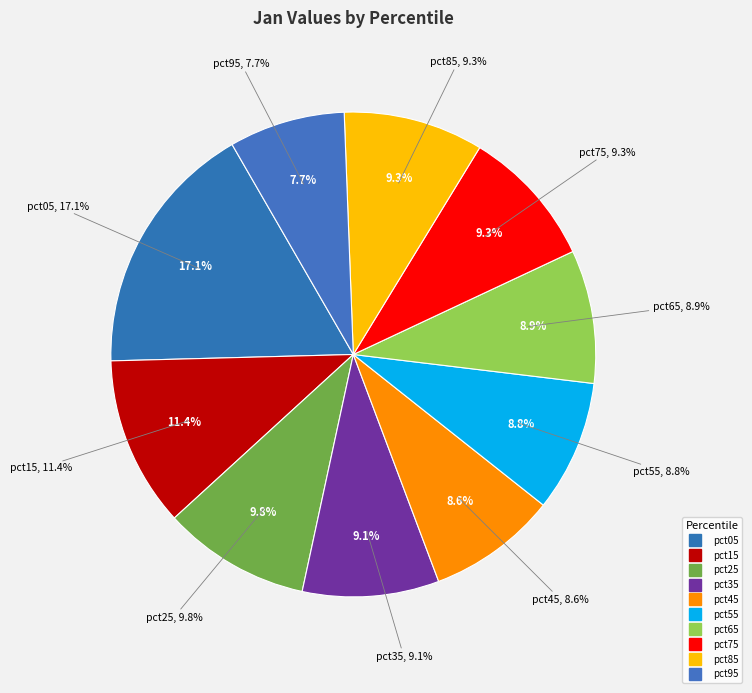

Does any single category account for the majority?

No